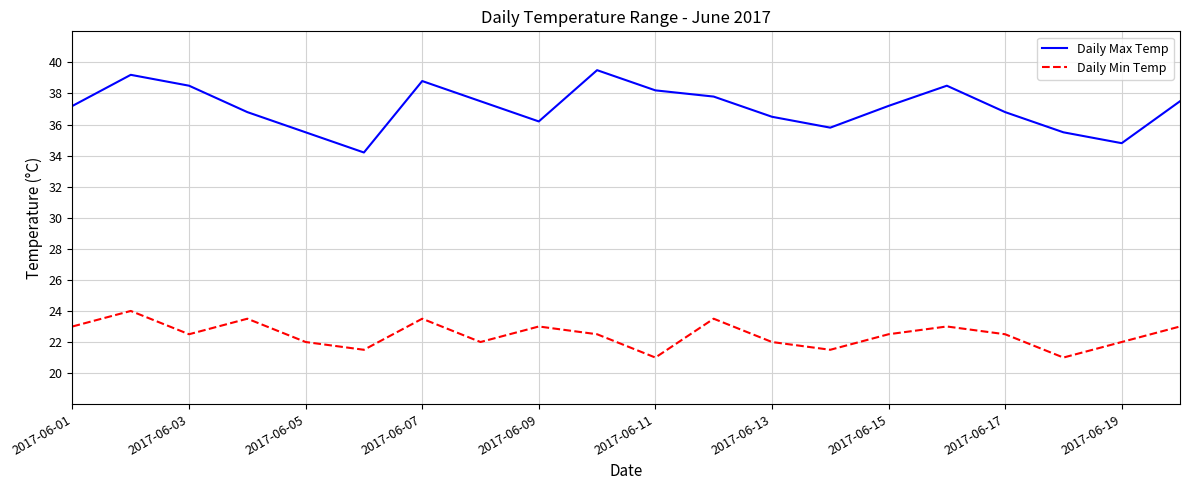

Which series has the largest total across all categories?

Daily Max Temp